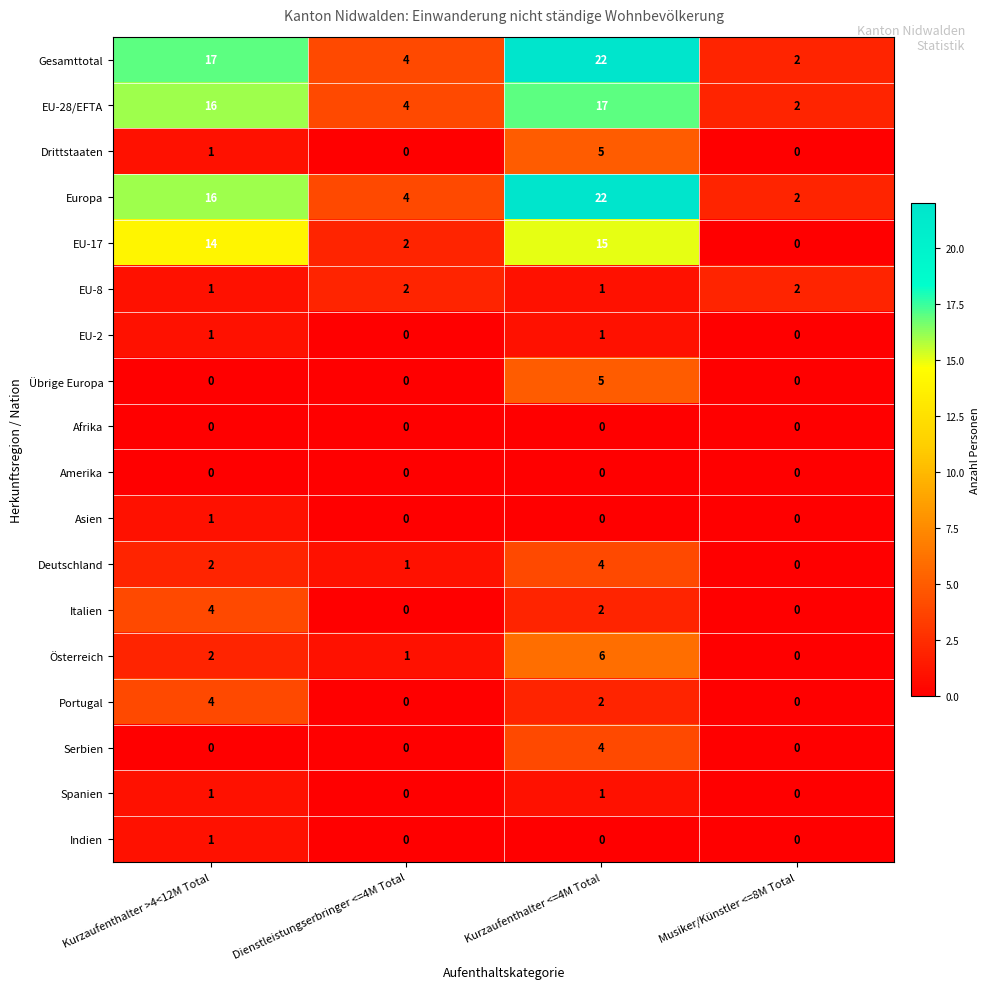

What is the difference between the maximum and minimum values in the Europa series?

20